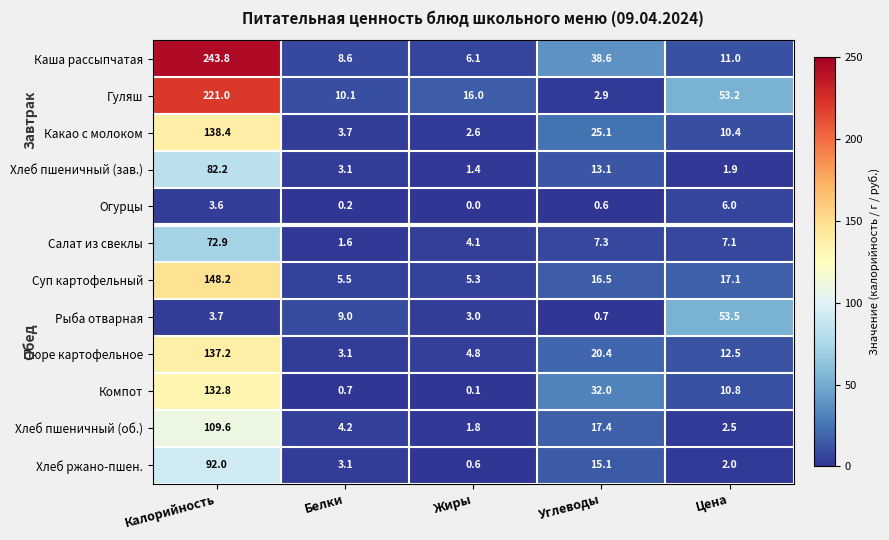

The value of Огурцы at Цена is 6.0. True or false?

True